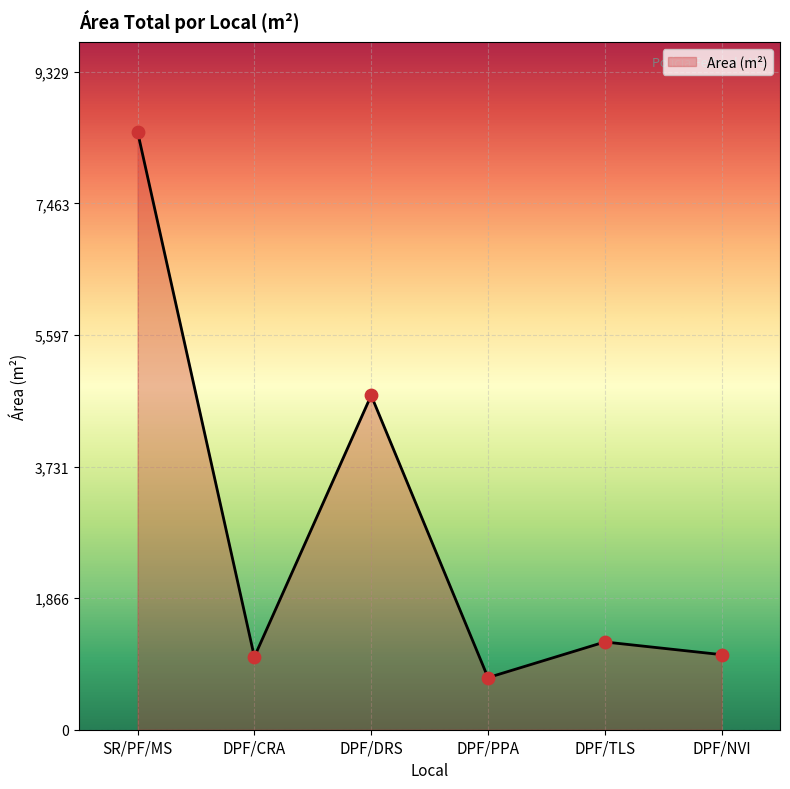

Between DPF/DRS and DPF/PPA, which is larger?

DPF/DRS